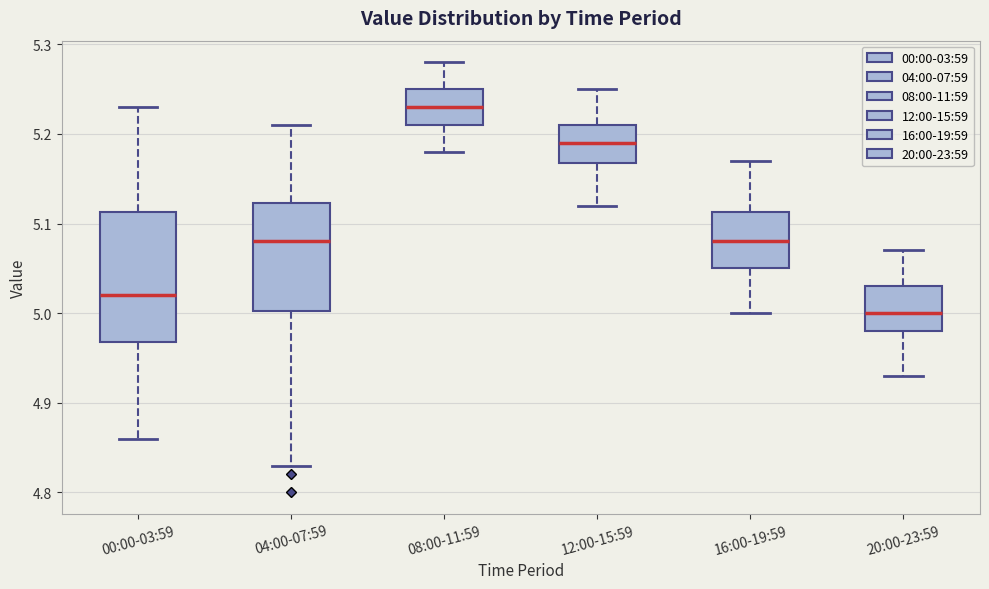

Where does the upper whisker of the box for 08:00-11:59 end on the y-axis? The values are not printed on the chart, so give them approximately, as read against the axis.

5.28